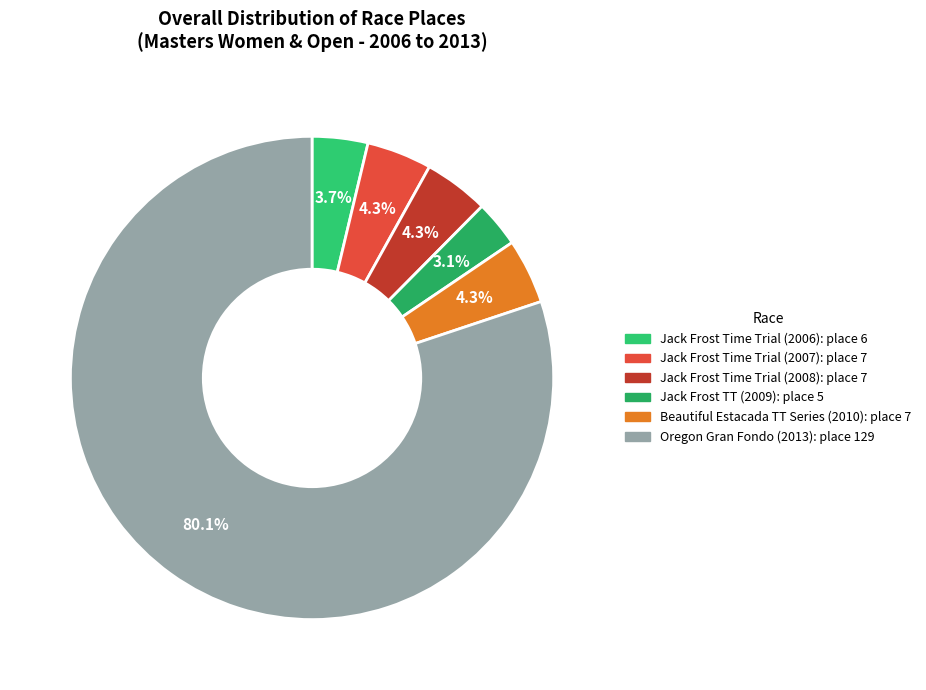

To the nearest percent, what is the difference between the largest and smallest slice percentages?

77%